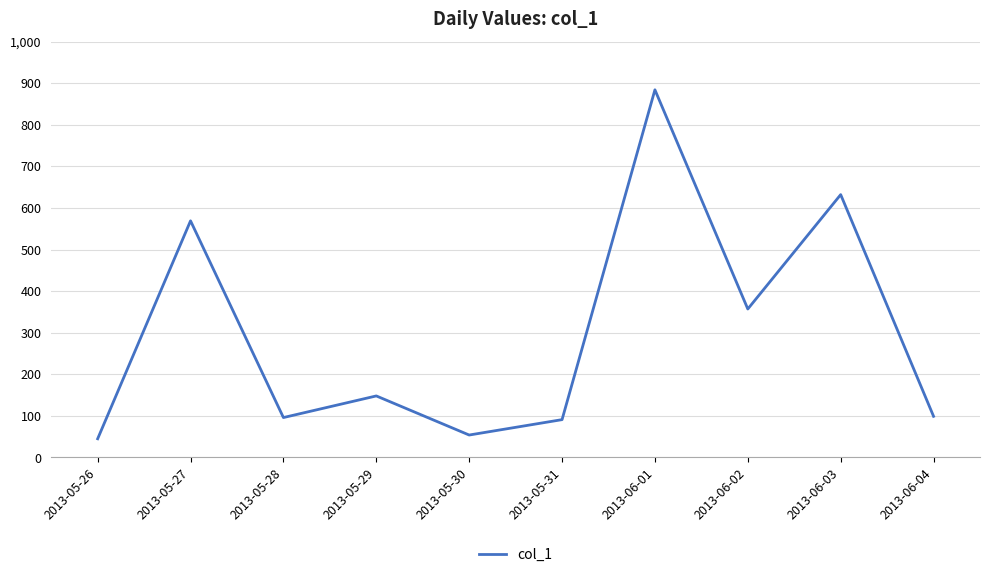

What is the difference between the maximum and minimum values?

839